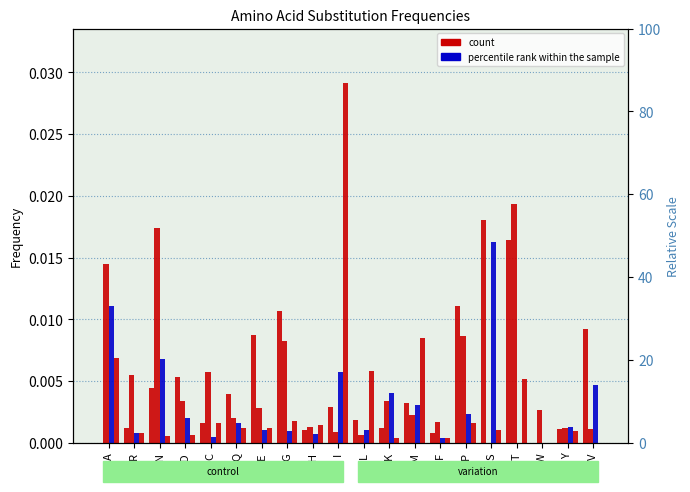

Between N and T, which series saw the biggest shift?

A